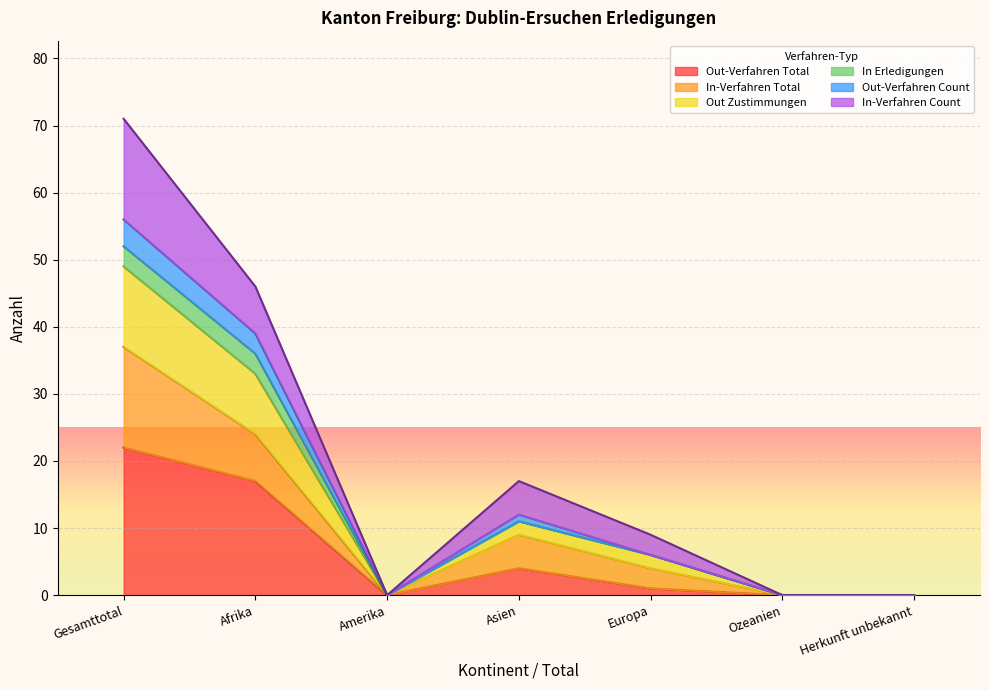

What is the difference between the highest and lowest values at Europa?

5